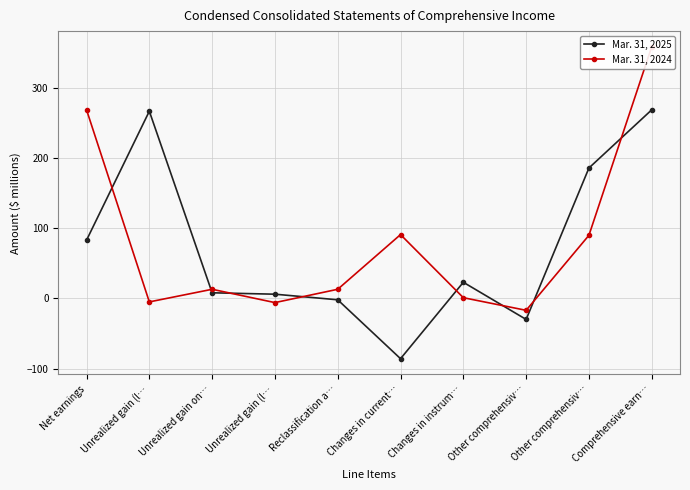

The value of Mar. 31, 2024 at Other comprehensiv… is -26. True or false?

False